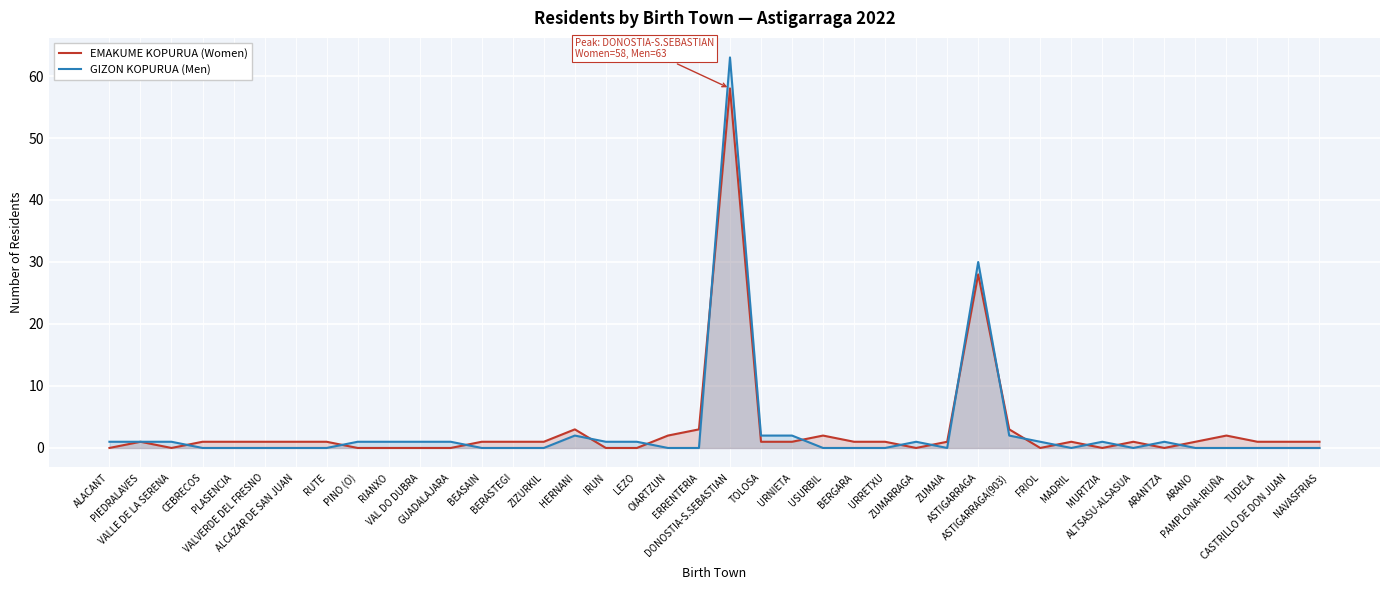

Is it true that GIZON KOPURUA (Men) equals 1 at HERNANI?

False